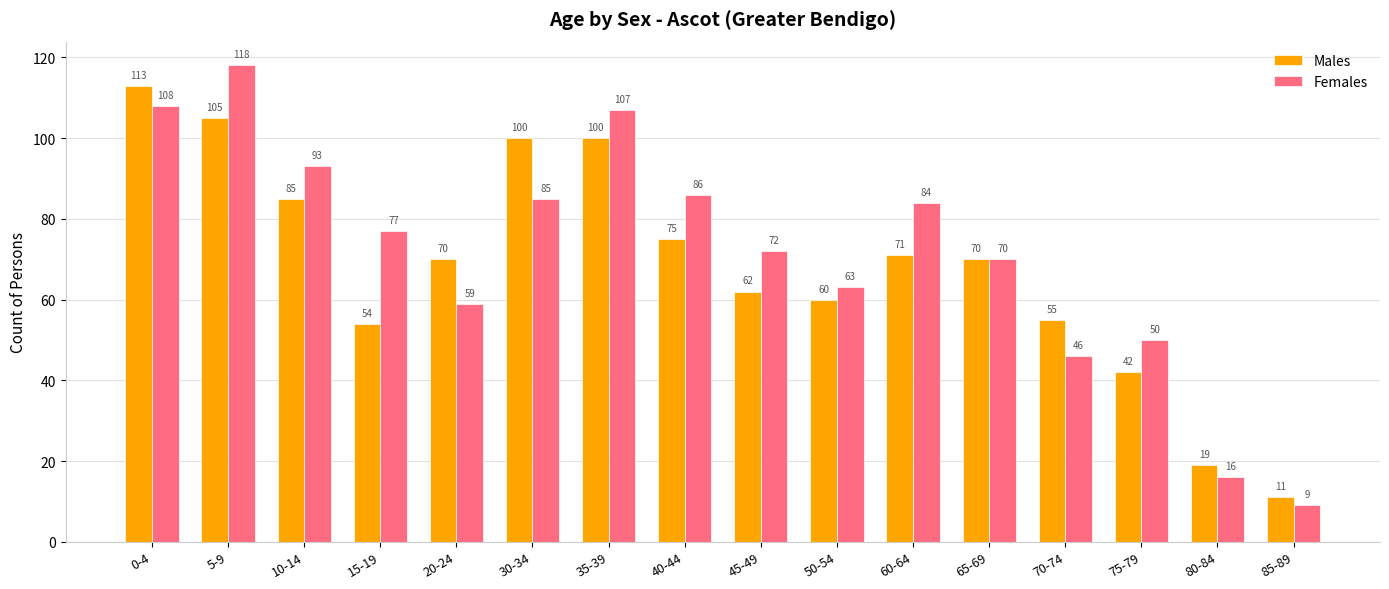

At how many categories does at least one series exceed 106?

3